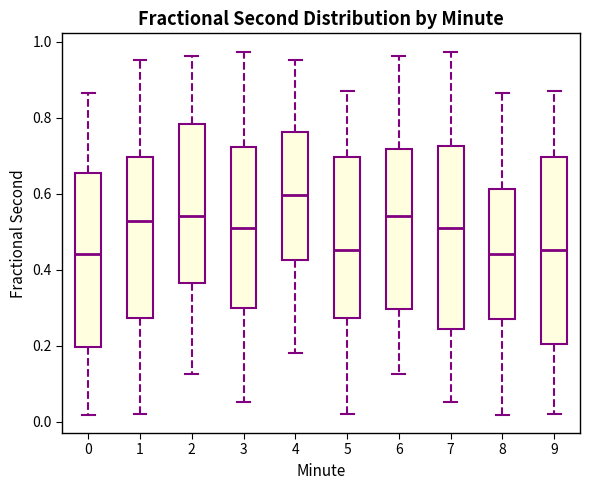

Which box's median line is the highest?

4